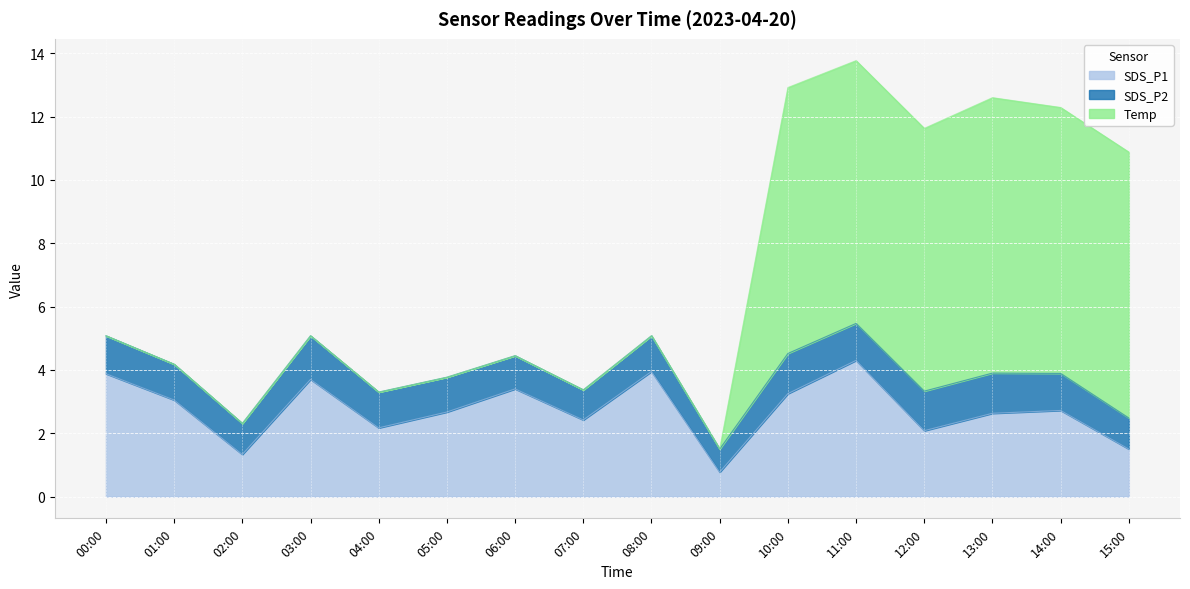

True or false: Temp has more than 0 interior local peaks.

True